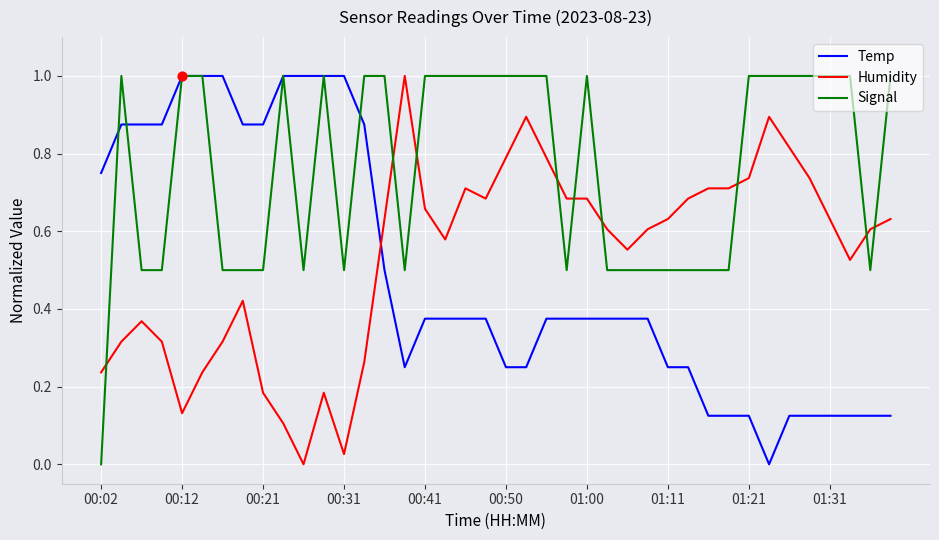

True or false: Temp and Humidity cross at least once.

True